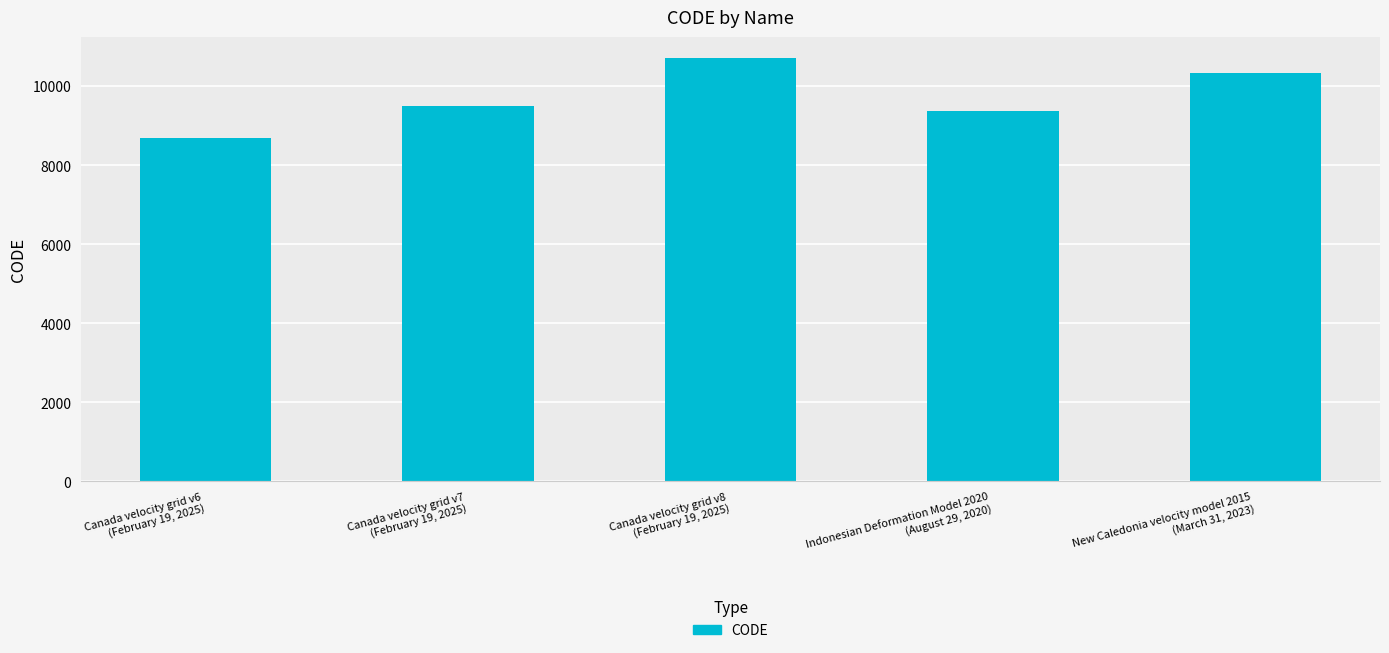

Reading left to right, list all the values displayed in this chart.

8676	9483	10707	9375	10323